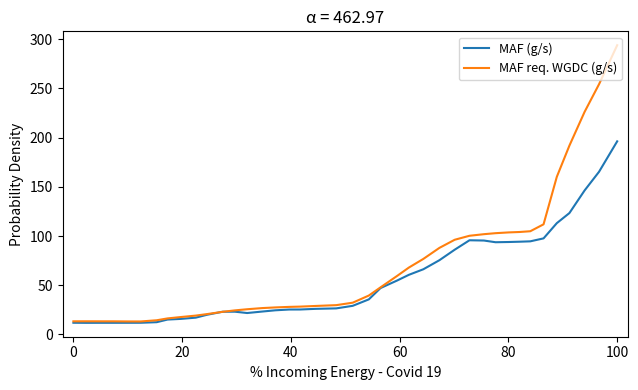

Which series has the largest range (max minus min)?

MAF req. WGDC (g/s)